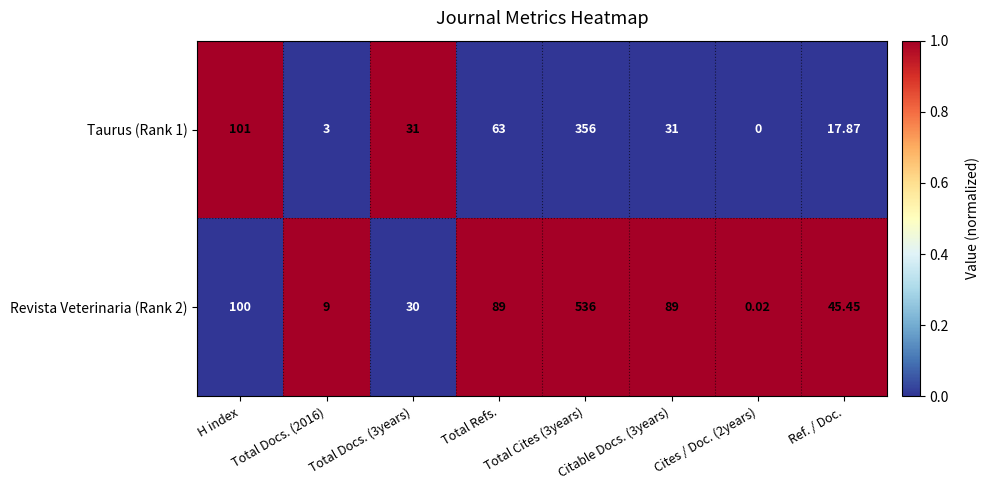

Where does the Taurus (Rank 1) series first go above 31?

H index